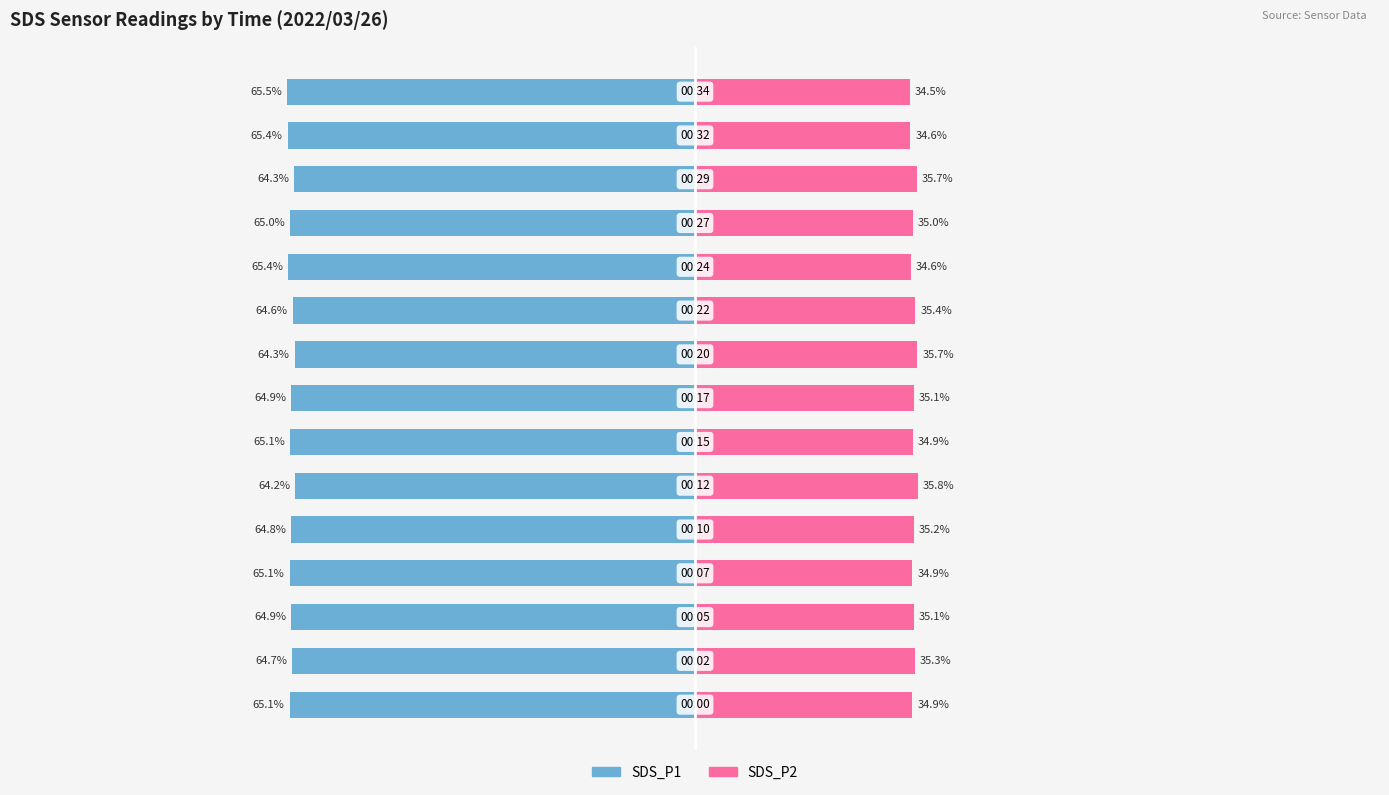

The SDS_P2 series shows 48.9 at 6. True or false?

False